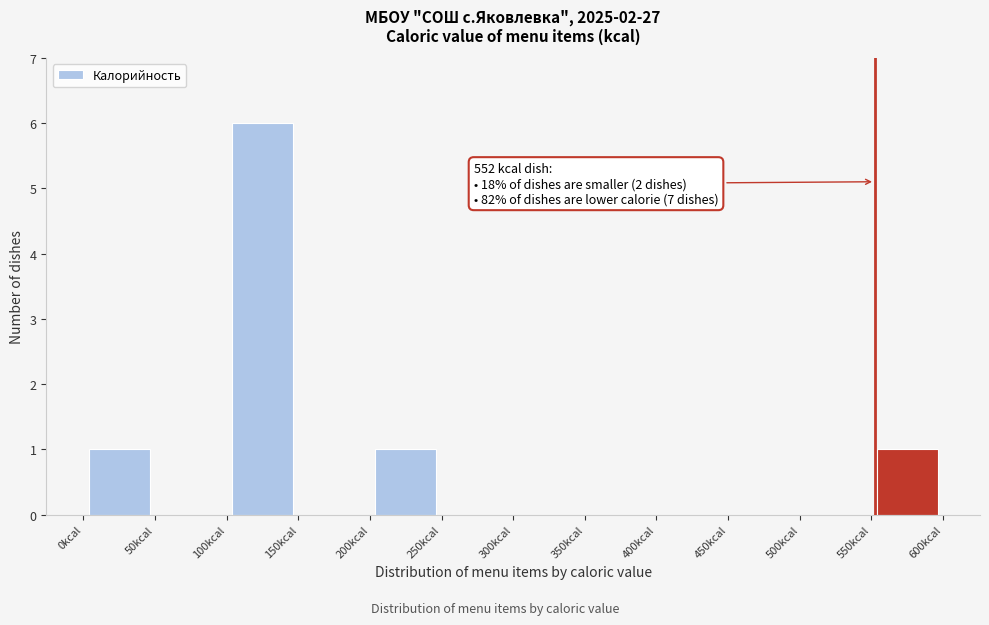

Which range on the x-axis has the tallest bar?

100 to 150